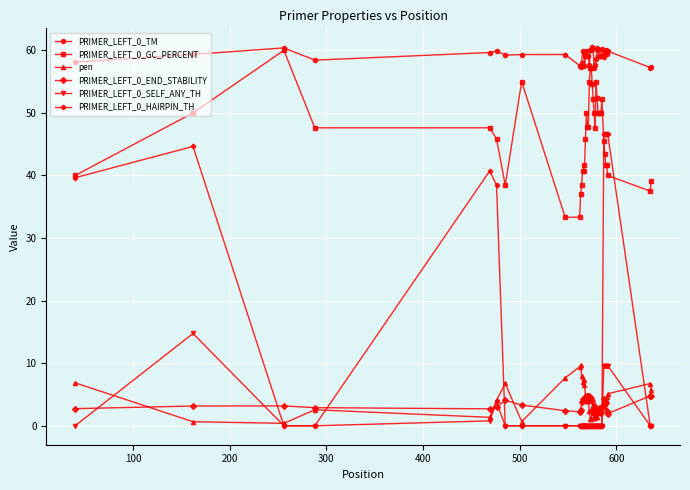

What is the minimum value for PRIMER_LEFT_0_TM?

57.1